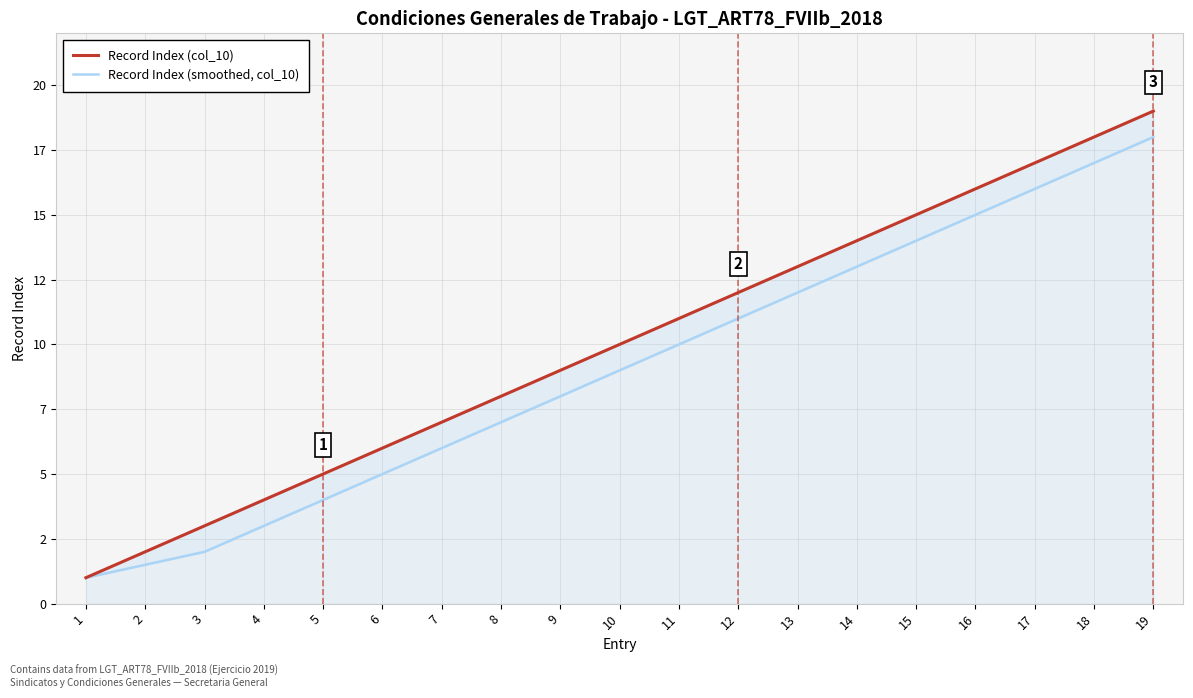

What is the value of the Record Index (smoothed, col_10) point at the 4th from the left?

3.0